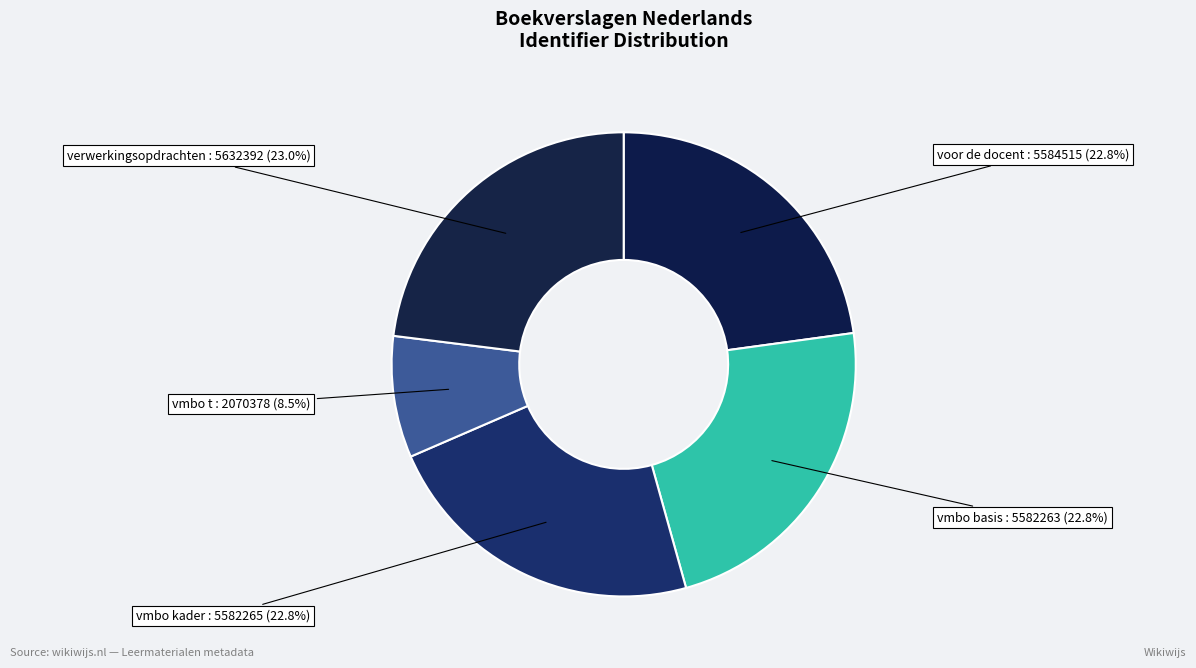

To the nearest percent, what portion does verwerkingsopdrachten represent?

23%